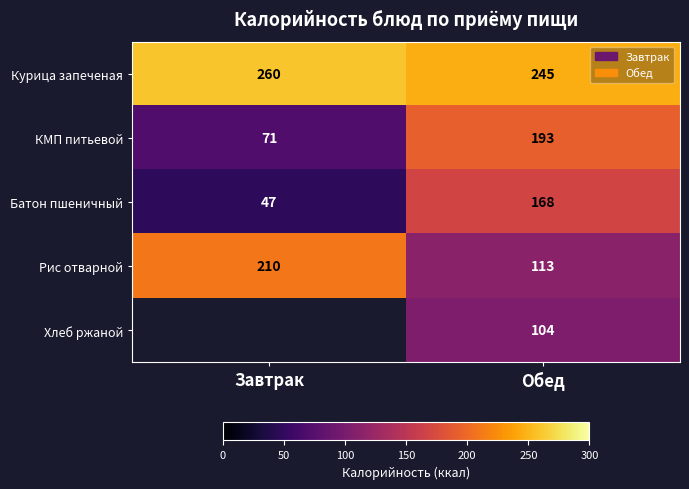

True or false: Батон пшеничный has a value of 250.6 at Обед.

False